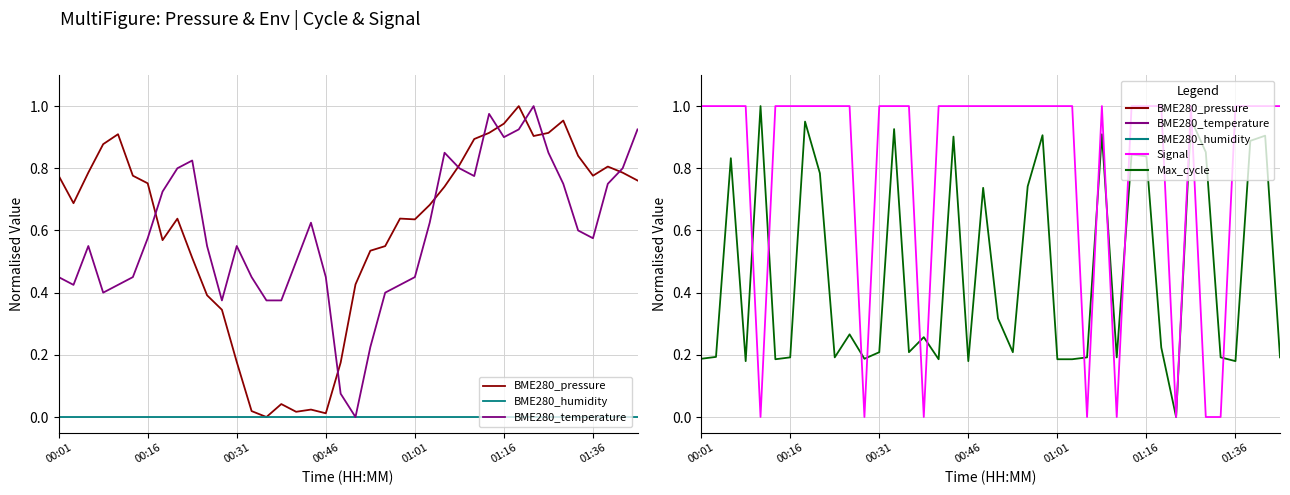

In BME280_temperature, how many points are higher than both neighbors (excluding endpoints)?

7